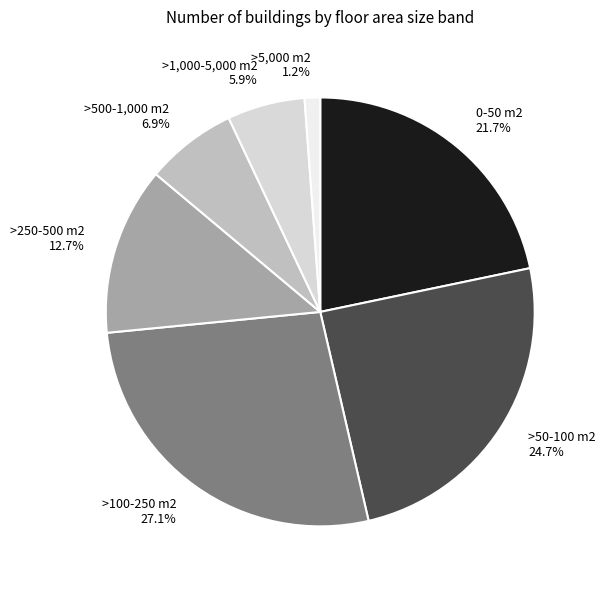

Is the sum of >1,000-5,000 m2 and >250-500 m2 greater than half?

No